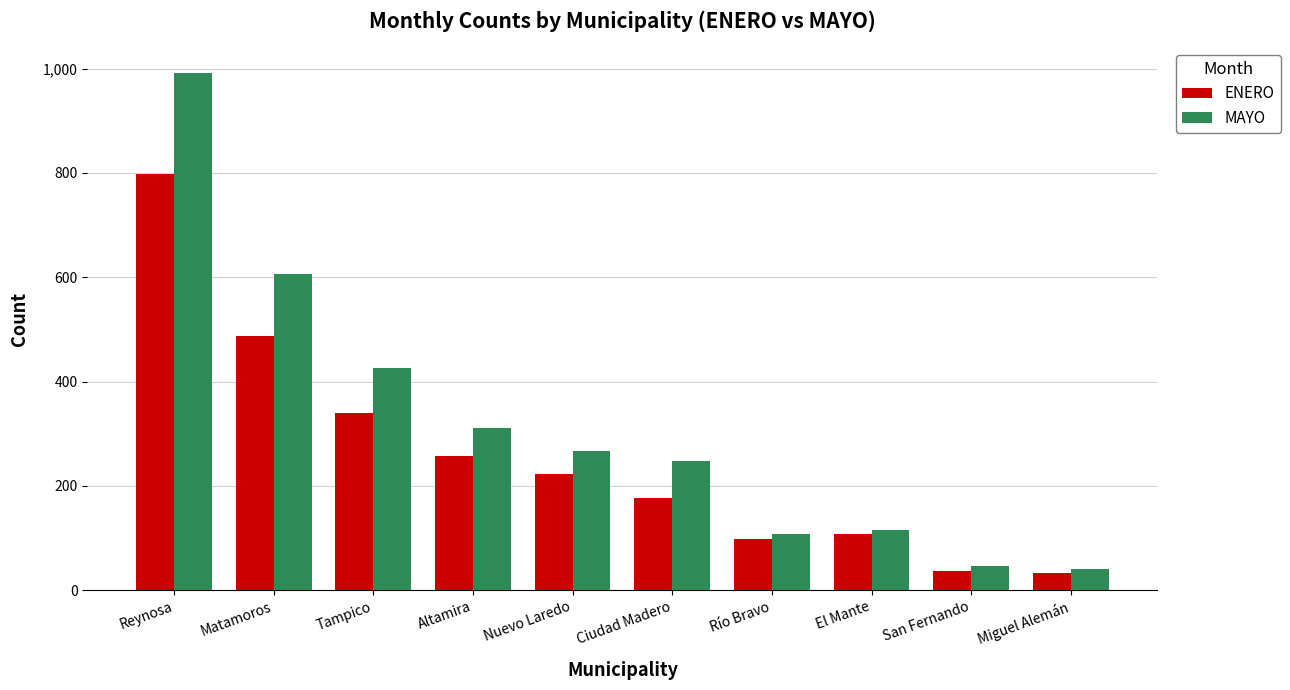

The value of MAYO at Miguel Alemán is 40. True or false?

True